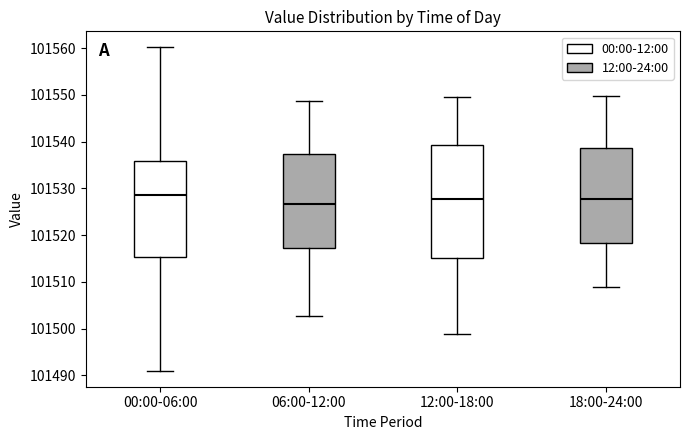

Reading left to right, transcribe this box plot: for each box, give where its median line is, the range the box spans, and where its two whiskers end, as read against the y-axis. The values are not printed on the chart, so give them approximately, as read against the axis.

00:00-06:00: median 101529, box 101515 to 101536, whiskers 101491 to 101560
06:00-12:00: median 101527, box 101517 to 101537, whiskers 101503 to 101549
12:00-18:00: median 101528, box 101515 to 101539, whiskers 101499 to 101550
18:00-24:00: median 101528, box 101518 to 101539, whiskers 101509 to 101550